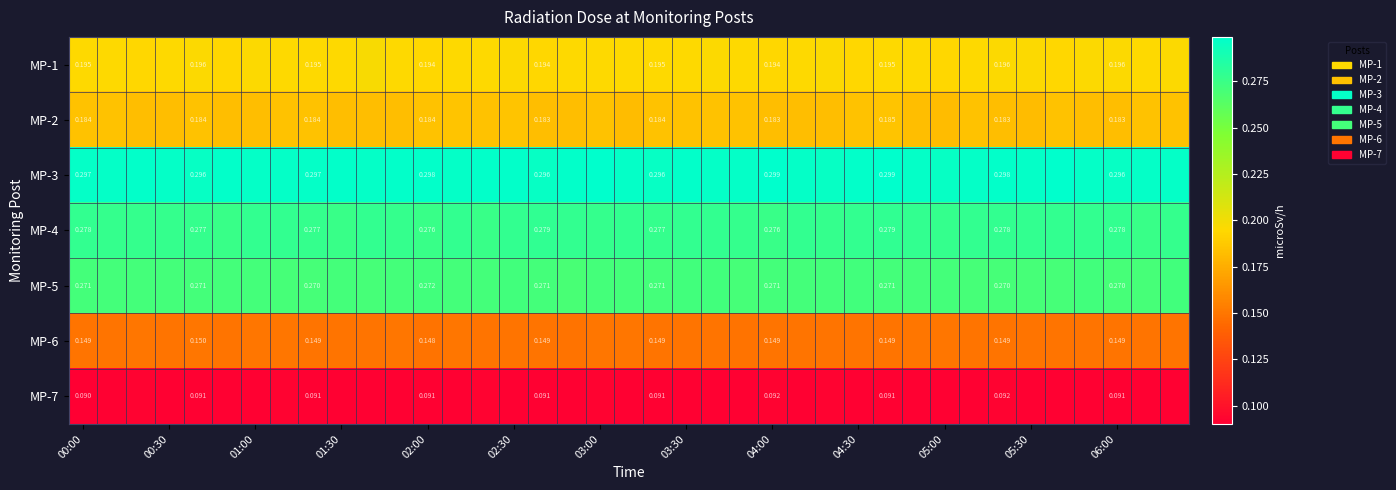

What is the total value across all series at 26?

1.5